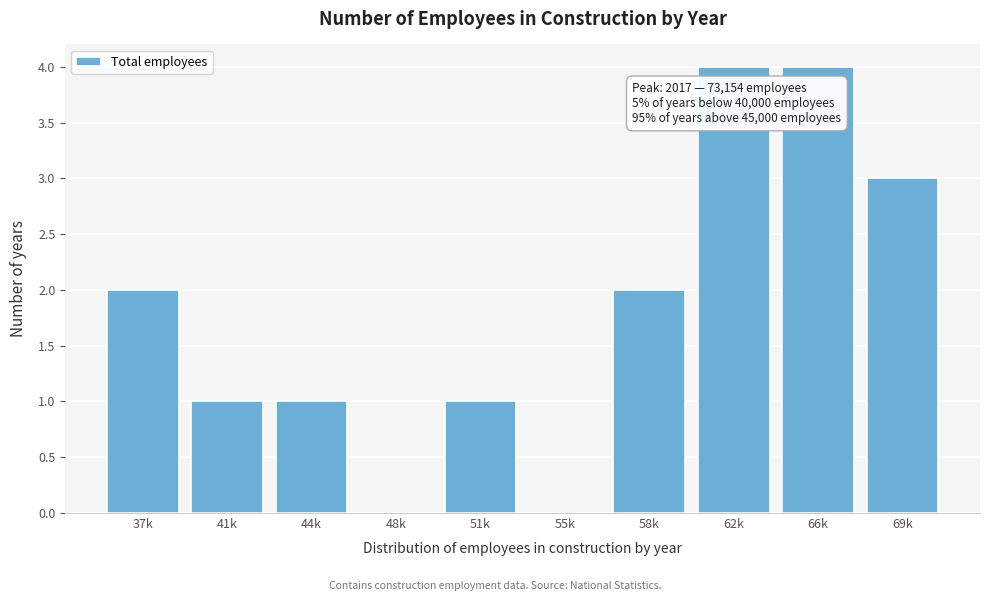

Reading right to left, list all the values displayed in this chart.

69k=3	66k=4	62k=4	58k=2	55k=0	51k=1	48k=0	44k=1	41k=1	37k=2